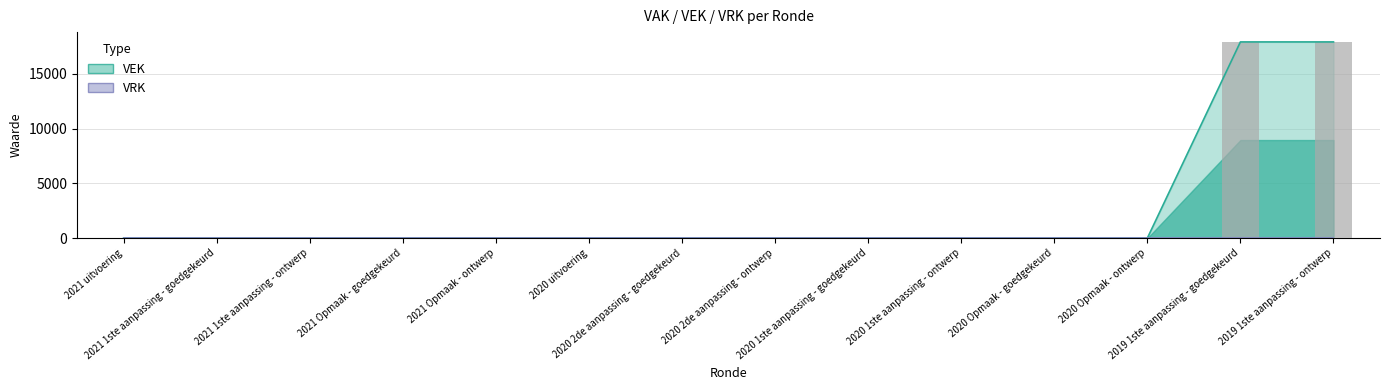

Where is the data nearest to the value 8950?

2021 uitvoering